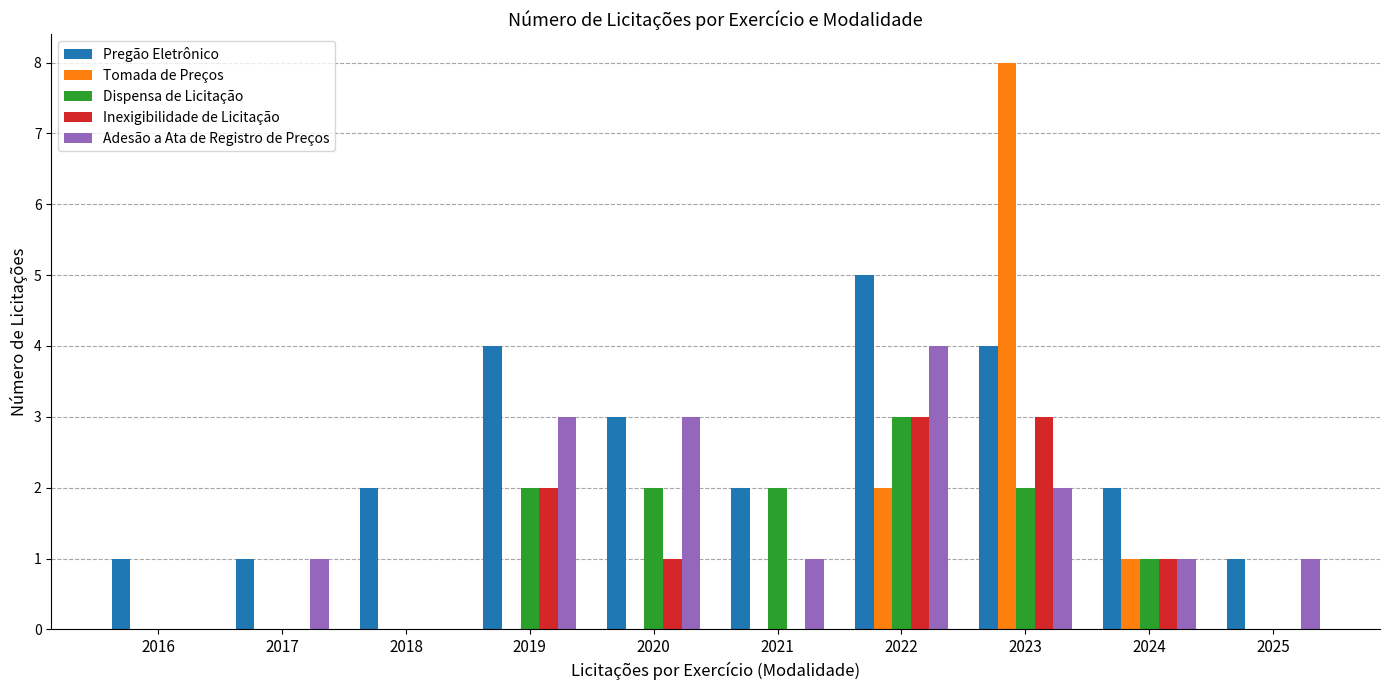

How many data points does each series have?

10